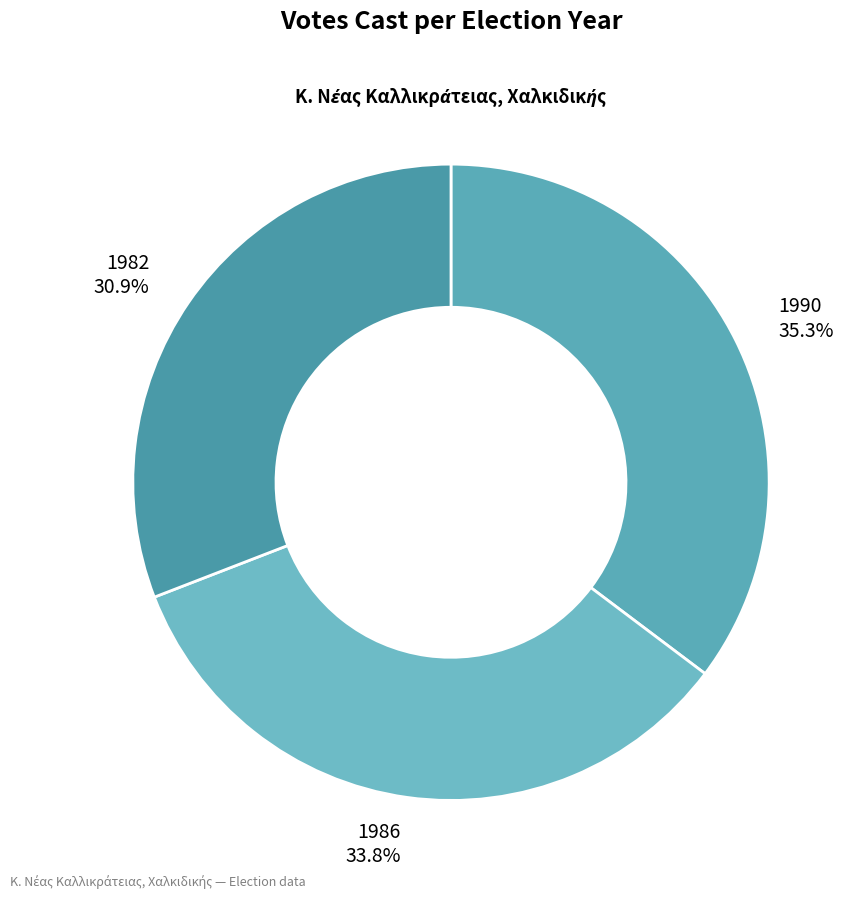

To the nearest percent, what percentage of the pie is 1990?

35%